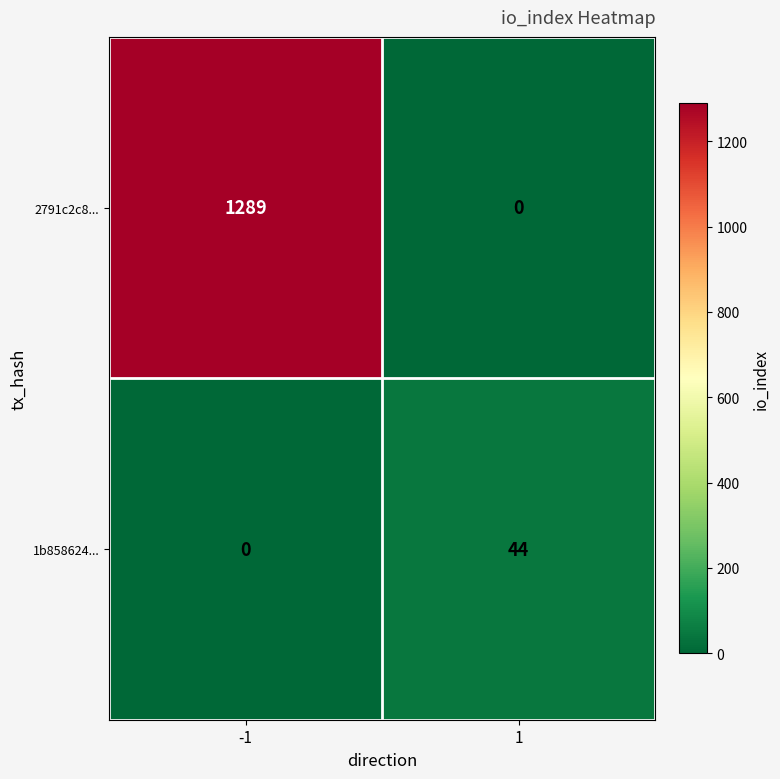

List the labels in order of 2791c2c8... value, largest first.

-1, 1